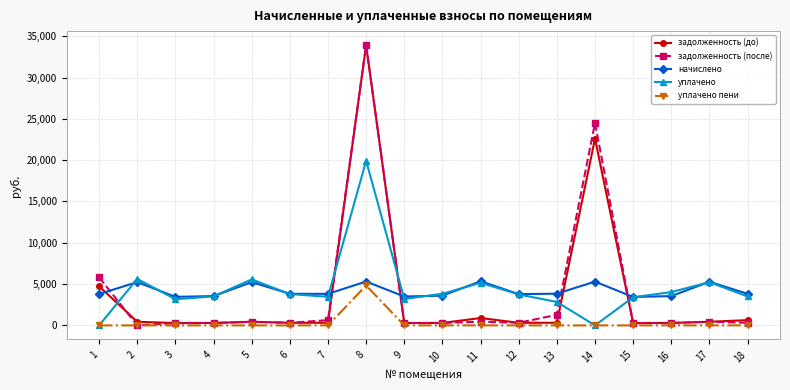

Is it true that задолженность (до) equals 891.6 at 11?

True